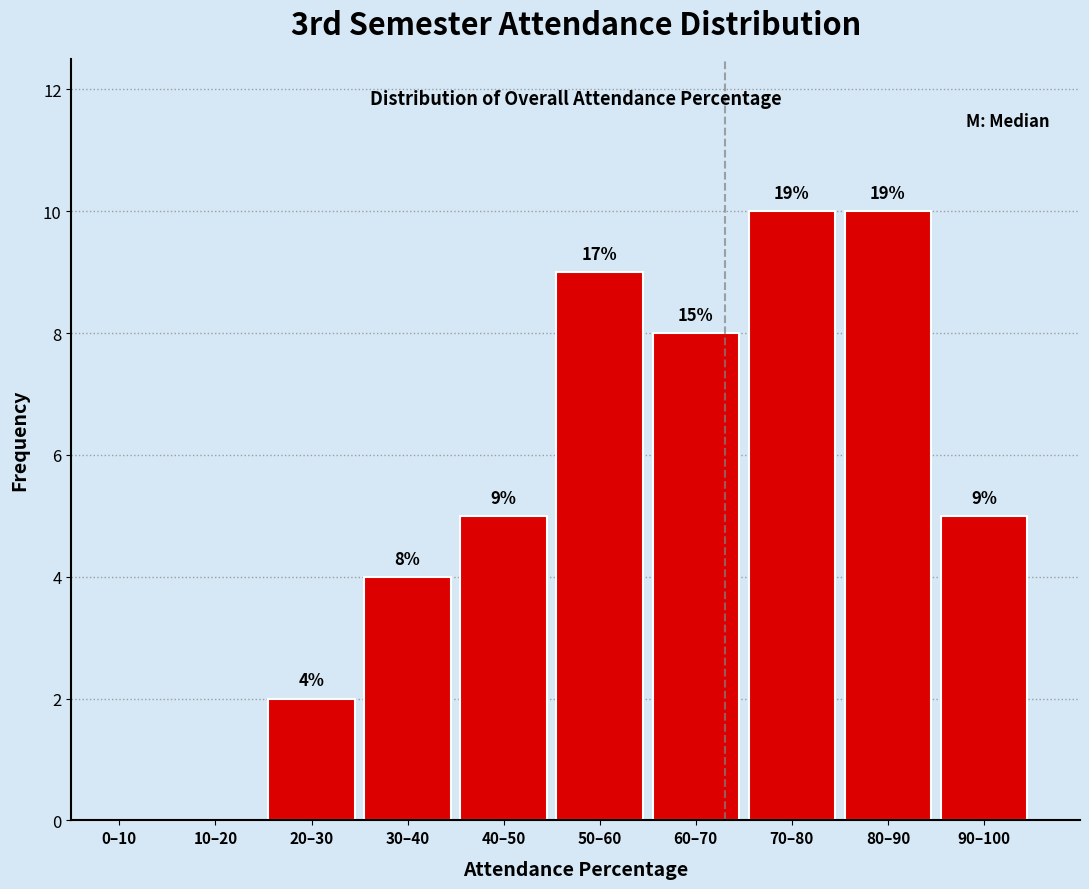

Reading right to left, what are all the values shown in this chart?

90–100=5	80–90=10	70–80=10	60–70=8	50–60=9	40–50=5	30–40=4	20–30=2	10–20=0	0–10=0